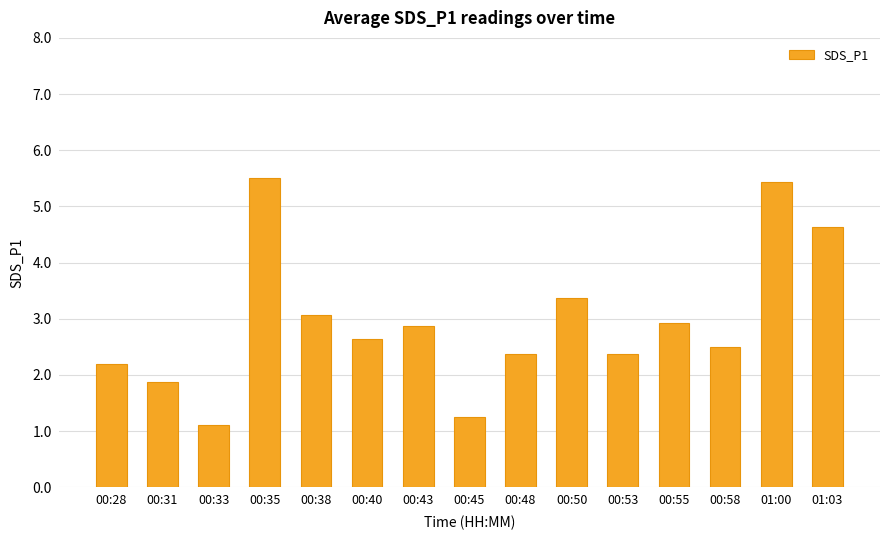

How many categories are shown in the chart?

15